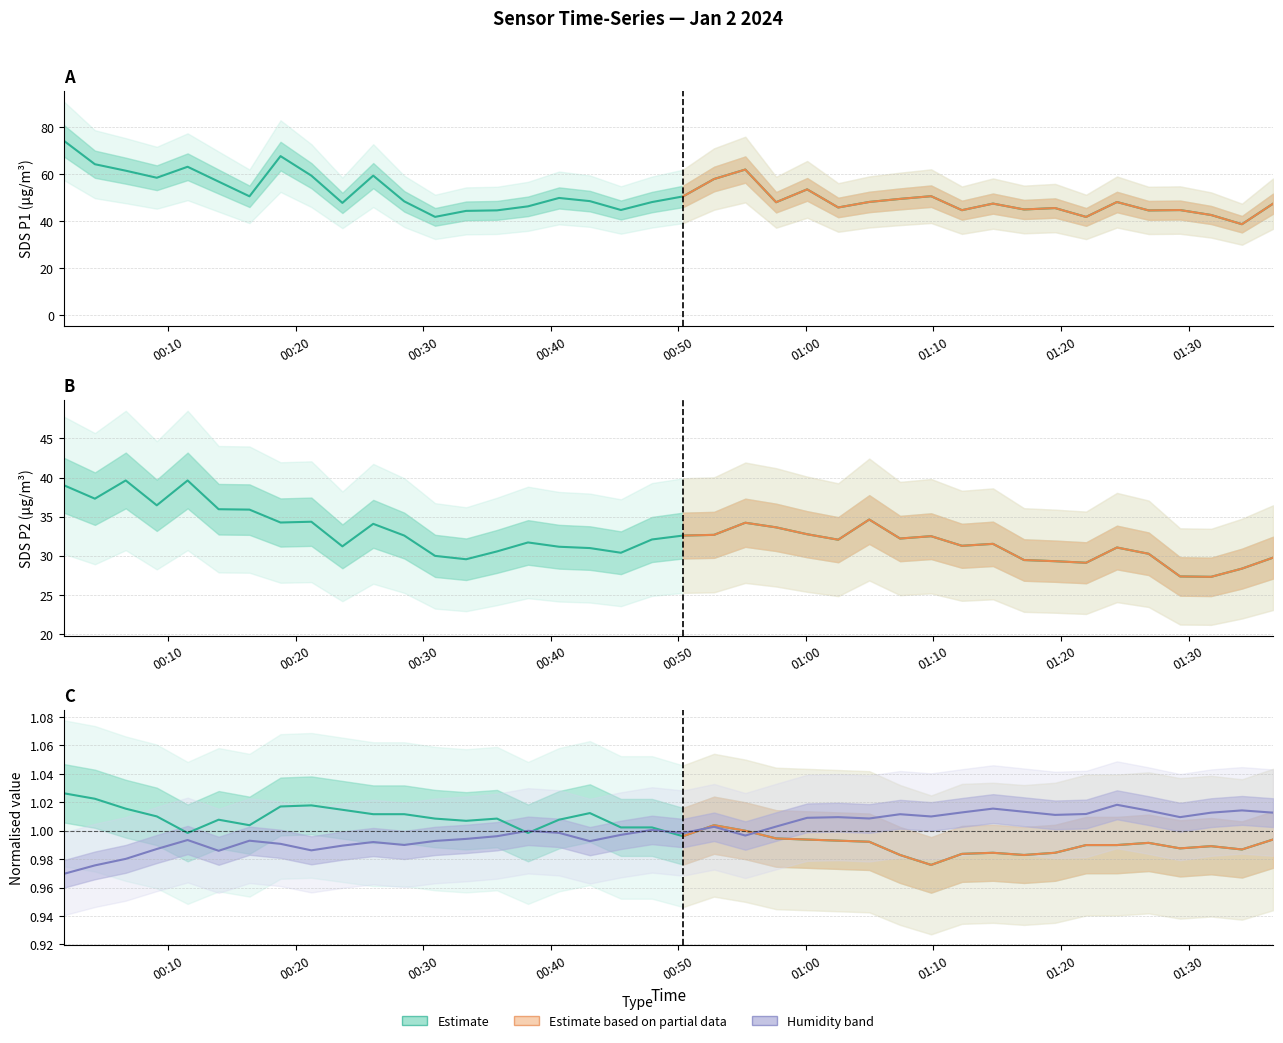

What is the difference between the SDS_P1 values at 2024/01/02 01:12:14 and 2024/01/02 00:35:47?

0.1